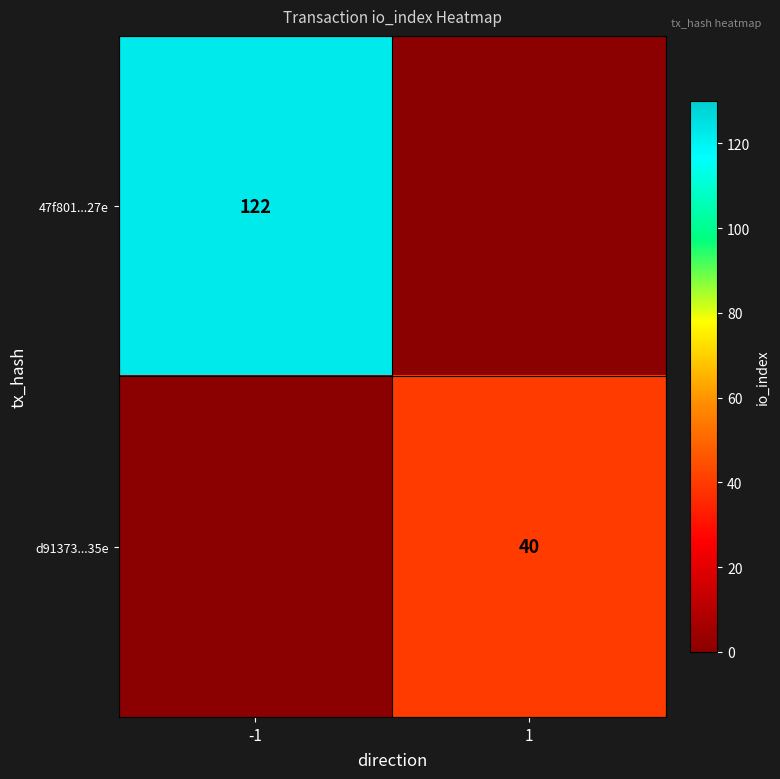

Is it true that 47f801...27e equals 122 at -1?

True